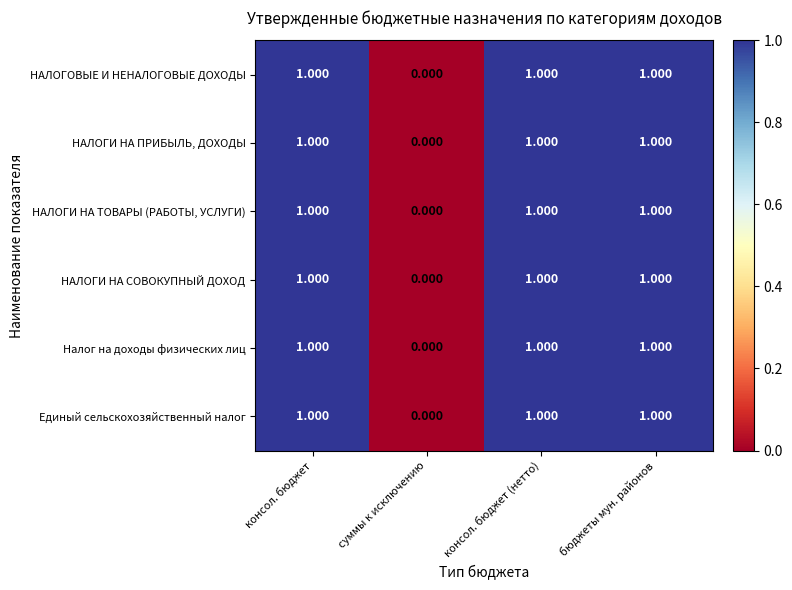

The value of Единый сельскохозяйственный налог at бюджеты мун. районов is 1. True or false?

True